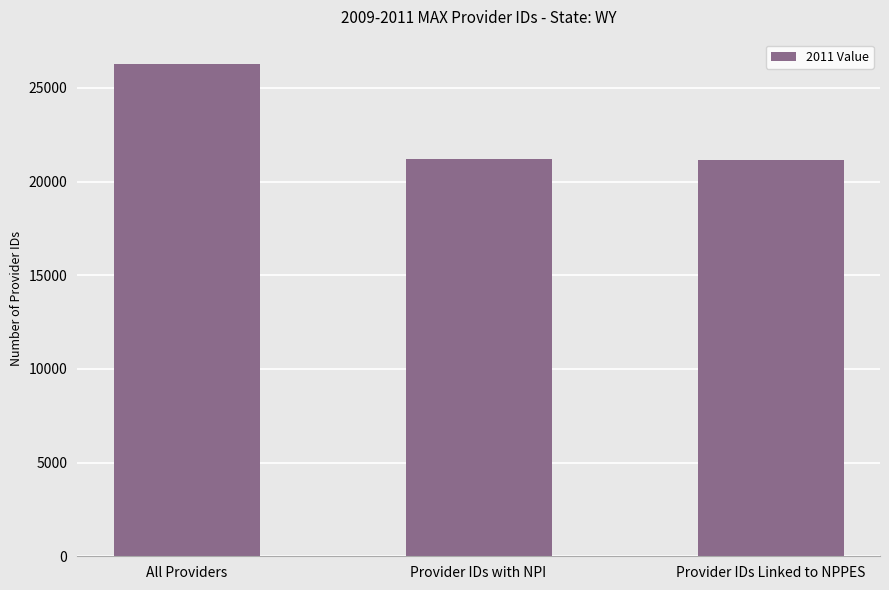

What is the value of the 2nd bar from the left?

21197